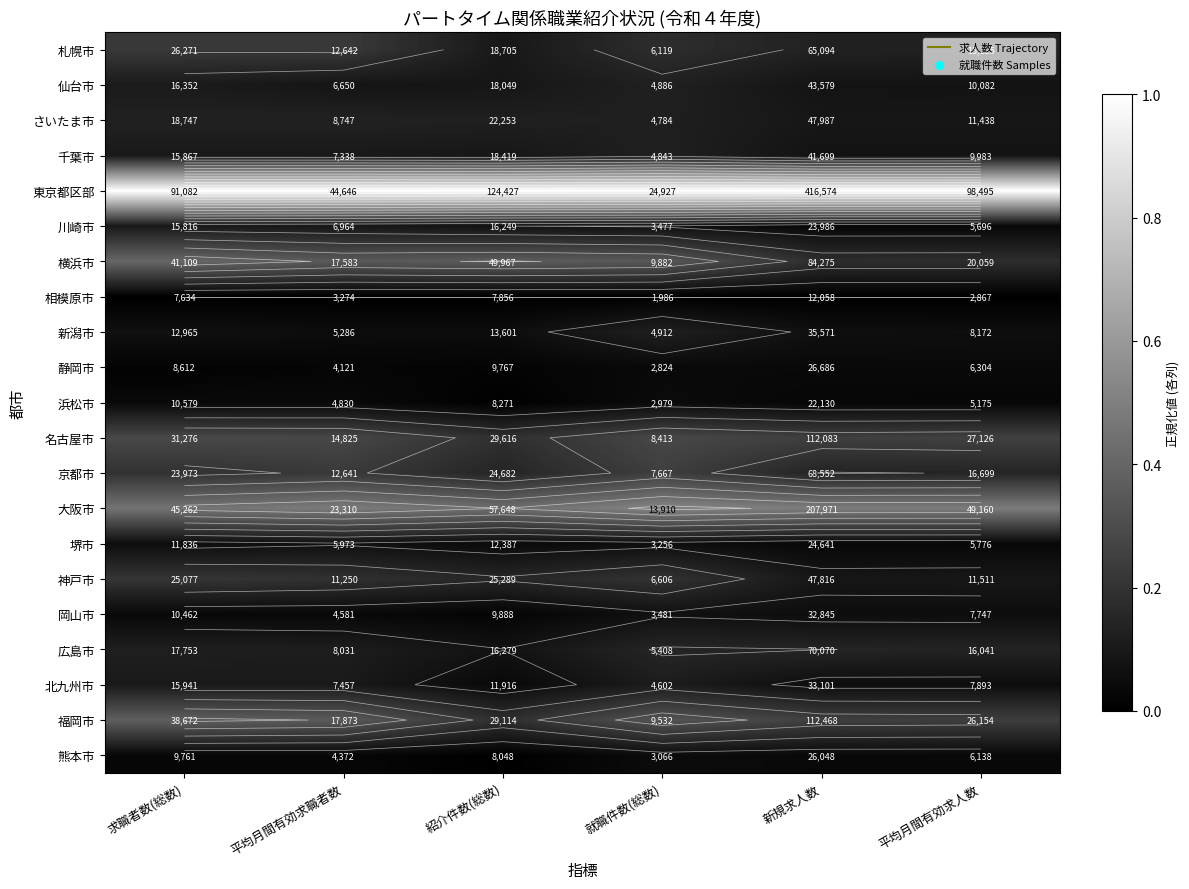

At 求職者数(総数), list the series in order from smallest to largest.

相模原市, 静岡市, 熊本市, 岡山市, 浜松市, 堺市, 新潟市, 川崎市, 千葉市, 北九州市, 仙台市, 広島市, さいたま市, 京都市, 神戸市, 札幌市, 名古屋市, 福岡市, 横浜市, 大阪市, 東京都区部